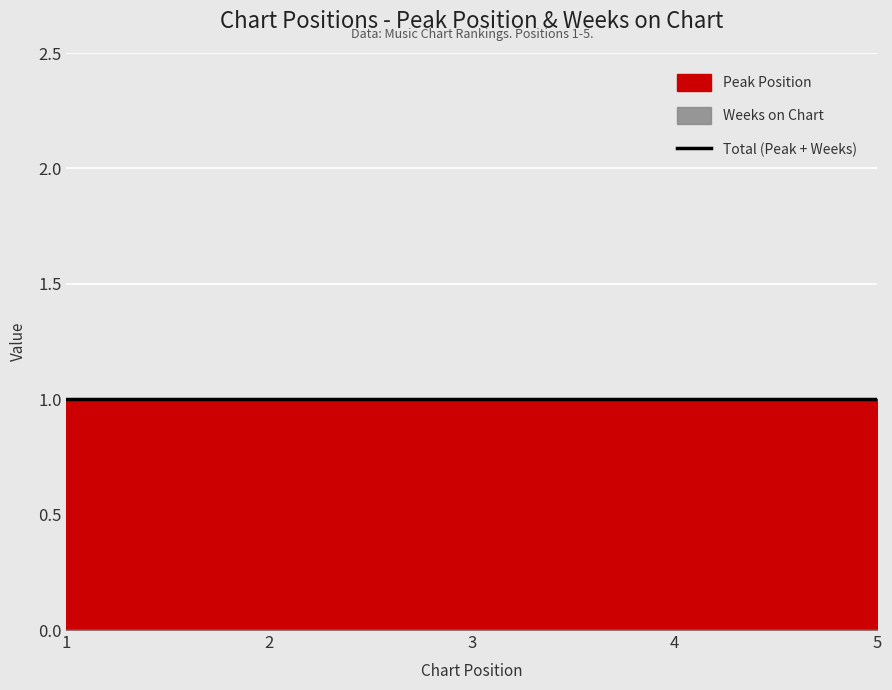

Count the number of categories in the chart.

5